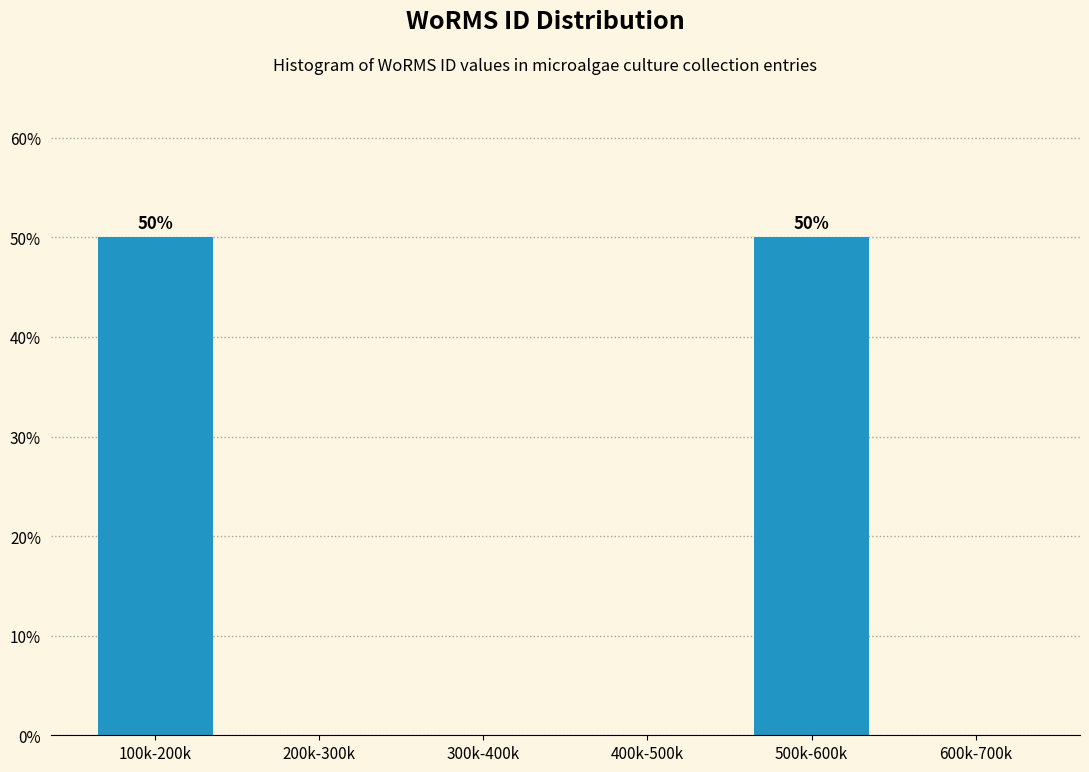

Reading left to right, transcribe all the data shown in this chart.

100k-200k=50	200k-300k=0	300k-400k=0	400k-500k=0	500k-600k=50	600k-700k=0